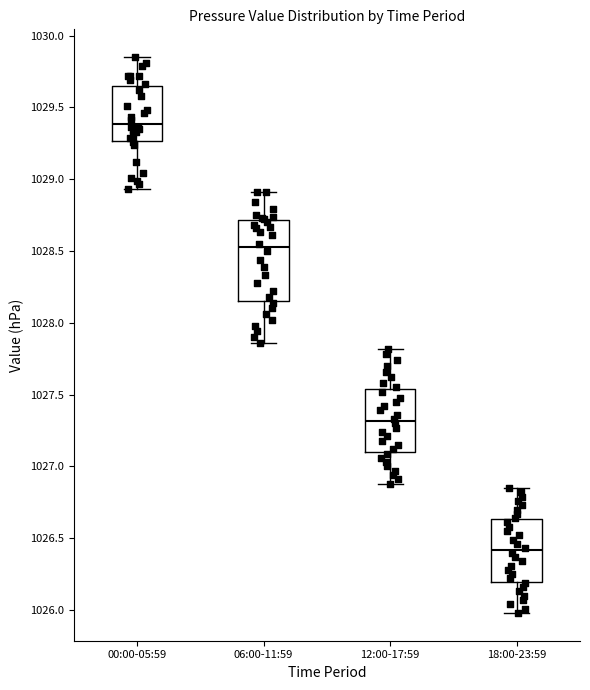

Which box is the tallest, from its lower edge to its upper edge?

06:00-11:59